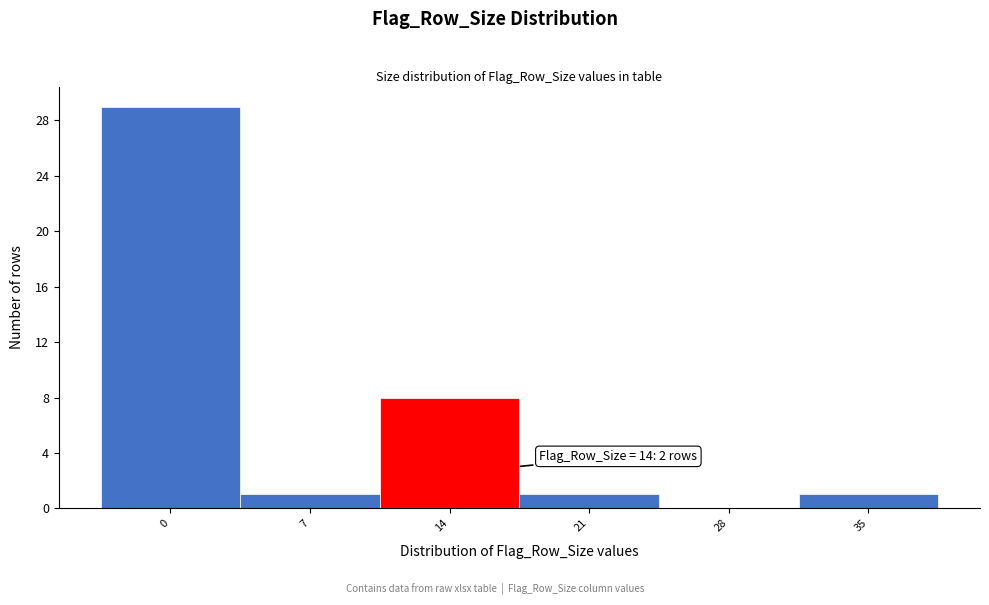

Reading right to left, extract all data points from this chart.

35=1	28=0	21=1	14=8	7=1	0=29